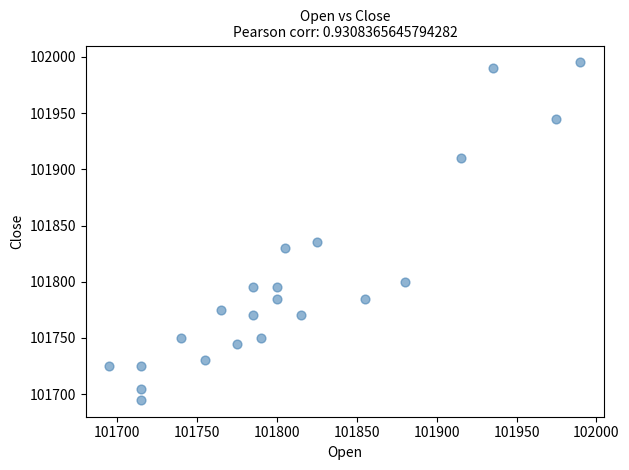

What Y value in the scatter plot is closest to 101845?

101835